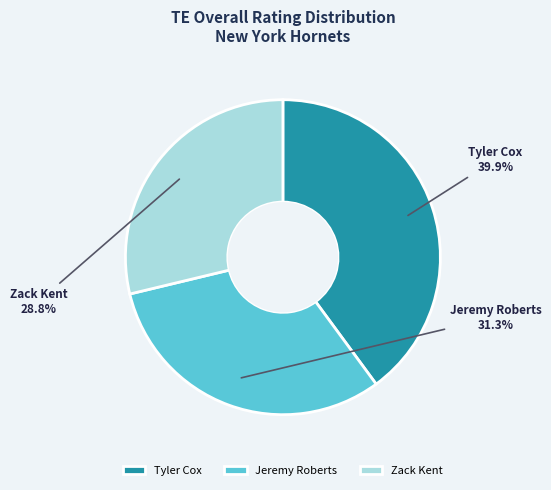

What is the largest slice in the pie chart?

Tyler Cox